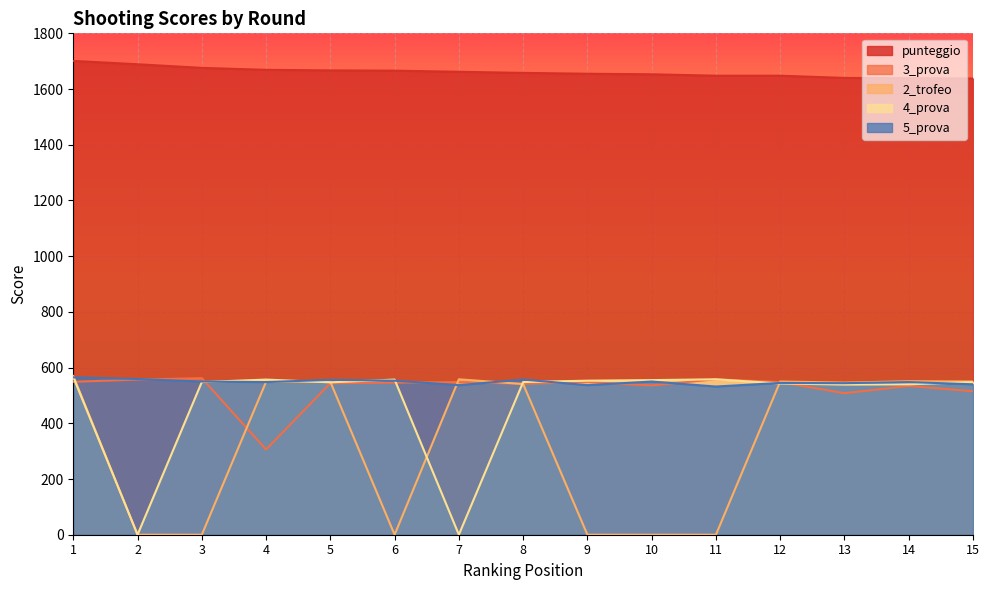

What is the value of the 5_prova point at the 4th from the left?

548